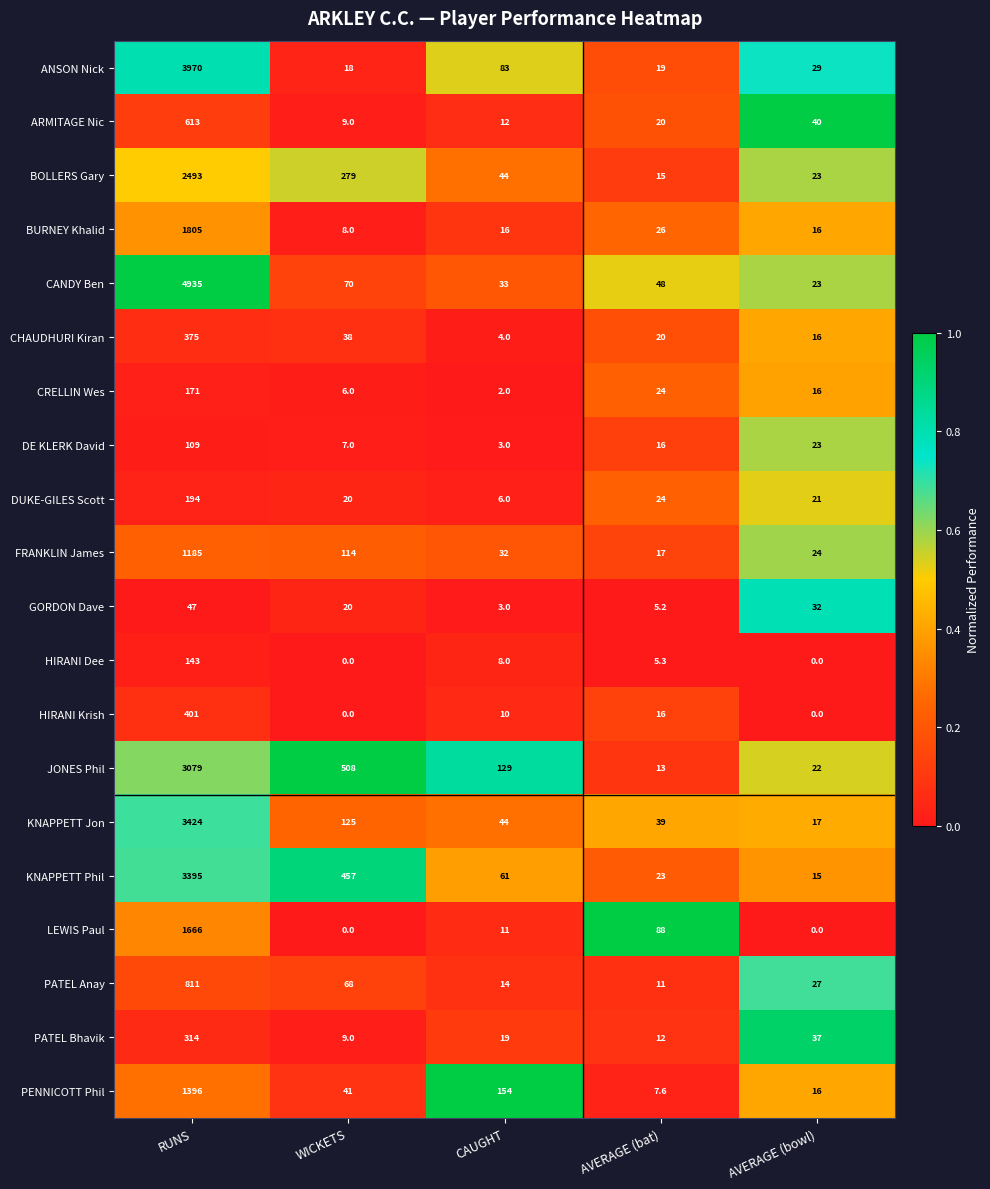

At which category does the chart reach its peak across all series?

RUNS